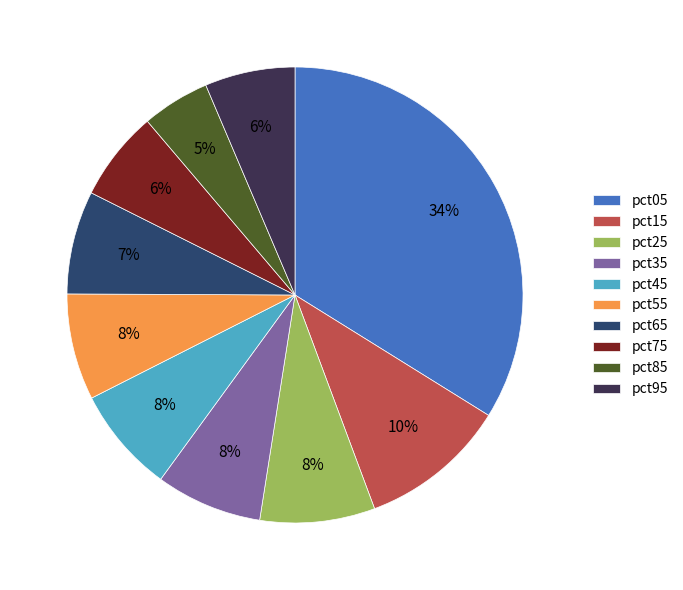

To the nearest percent, what is the combined percentage of pct85 and pct65?

12%